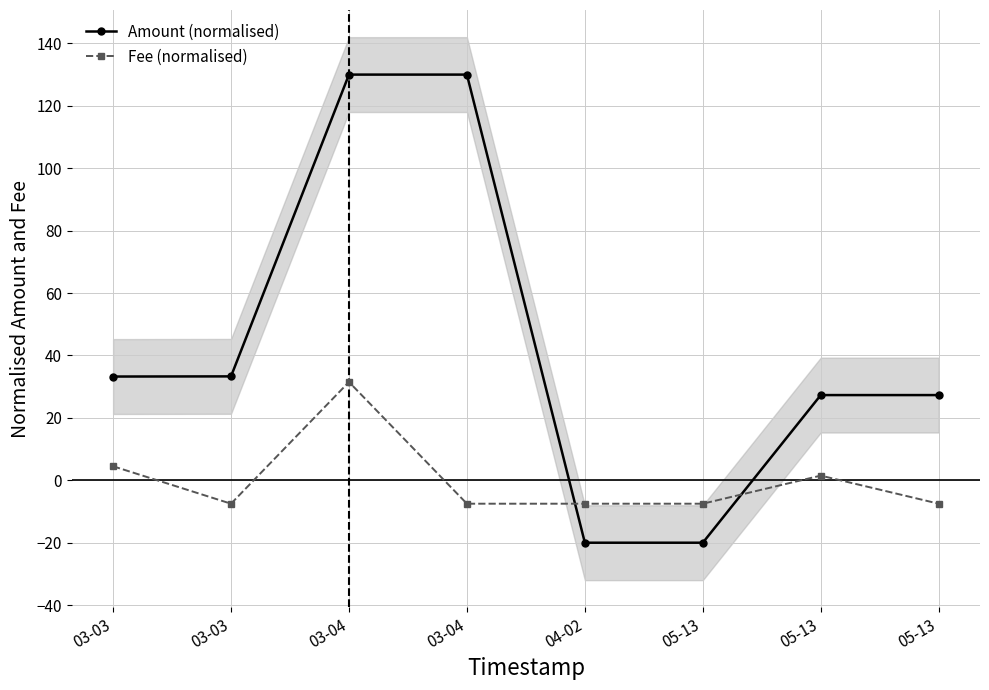

List the labels in order of Amount (normalised) value, smallest first.

05-13, 04-02, 05-13, 05-13, 03-03, 03-03, 03-04, 03-04